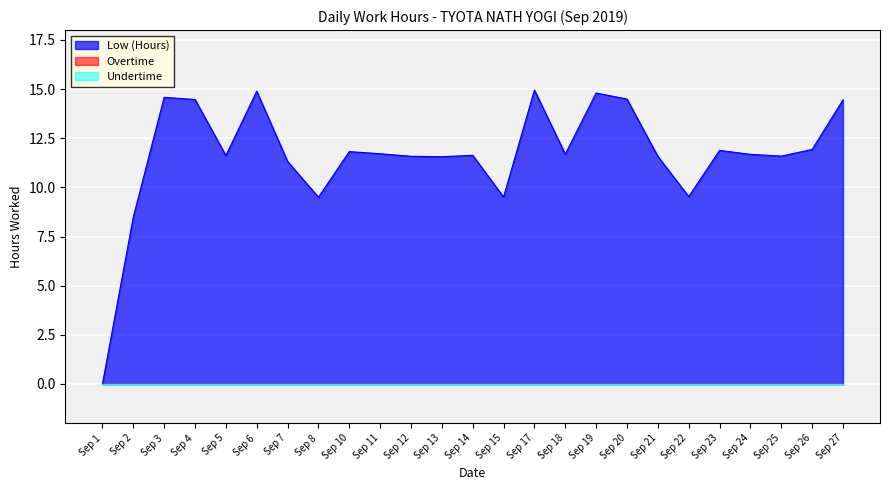

How many data points in Low (Hours) are above 11?

20